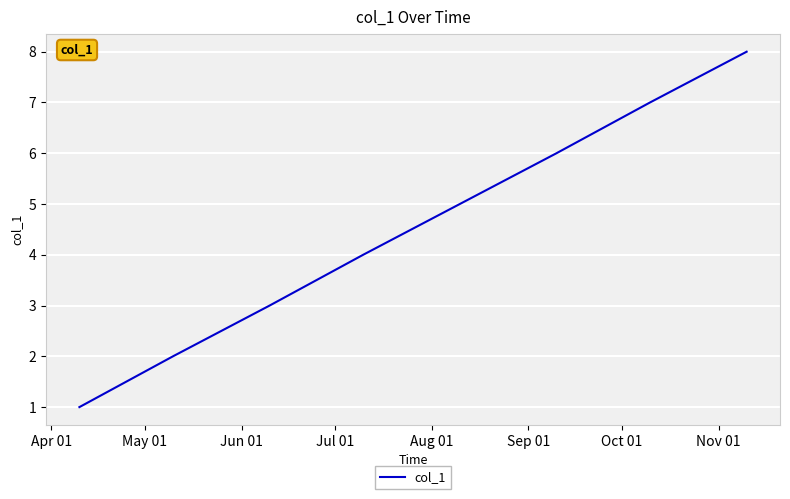

True or false: the data has more than 0 interior local peaks.

False